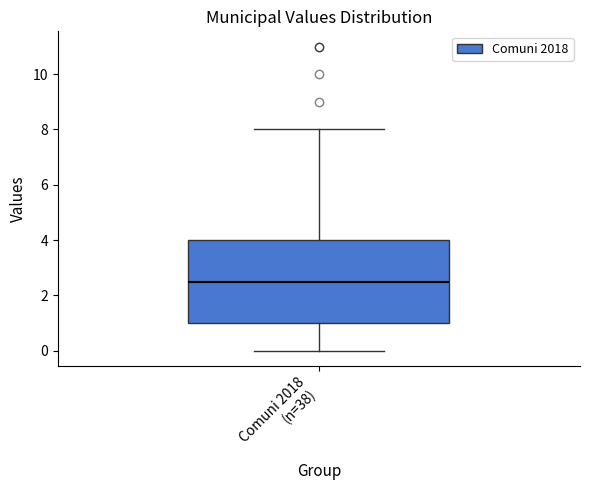

Where is the lower edge of the box for Comuni 2018 (n=38) on the y-axis? The values are not printed on the chart, so give them approximately, as read against the axis.

1.0